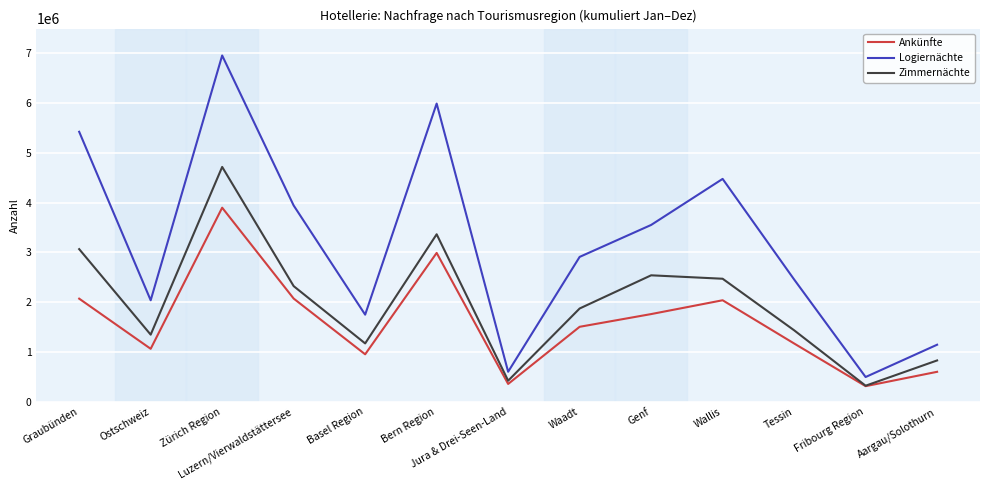

Which series has the widest spread of values?

Logiernächte